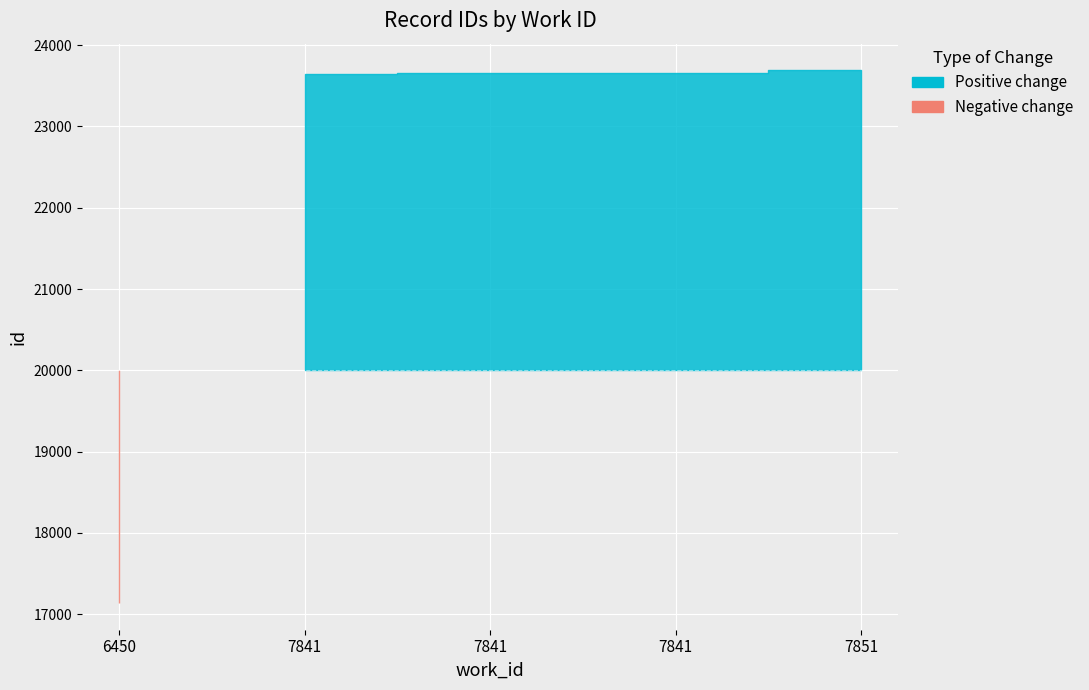

How many categories are shown in the chart?

5